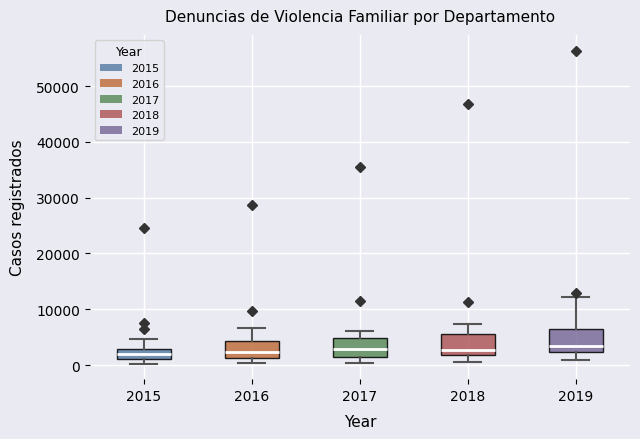

Reading left to right, read every box against the y-axis: the position of its median line, the range the box covers, and the ends of its whiskers. The values are not printed on the chart, so give them approximately, as read against the axis.

2015: median 2000, box 1000 to 3000, whiskers 0 to 5000
2016: median 2000, box 1000 to 4000, whiskers 0 to 7000
2017: median 3000, box 1000 to 5000, whiskers 0 to 6000
2018: median 3000, box 2000 to 6000, whiskers 1000 to 7000
2019: median 3000, box 2000 to 7000, whiskers 1000 to 12000